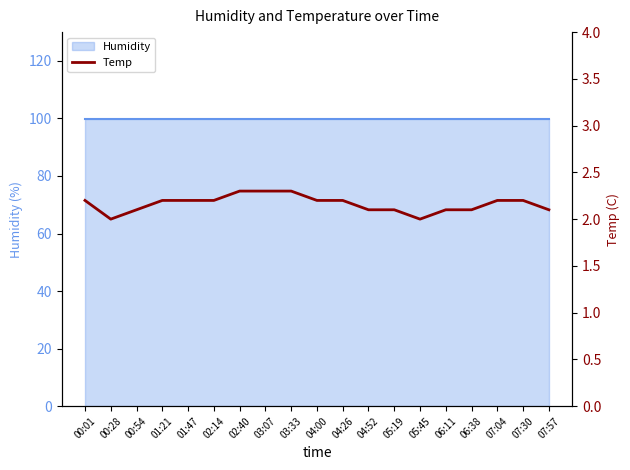

What is the maximum value shown in the chart?

2.3